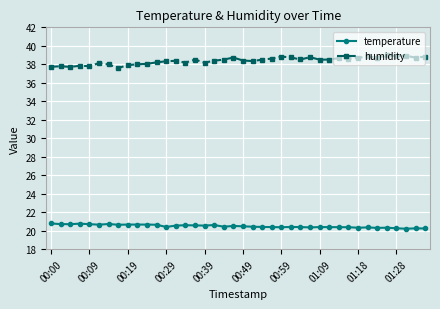

List the series in order of their overall mean, highest first.

humidity, temperature